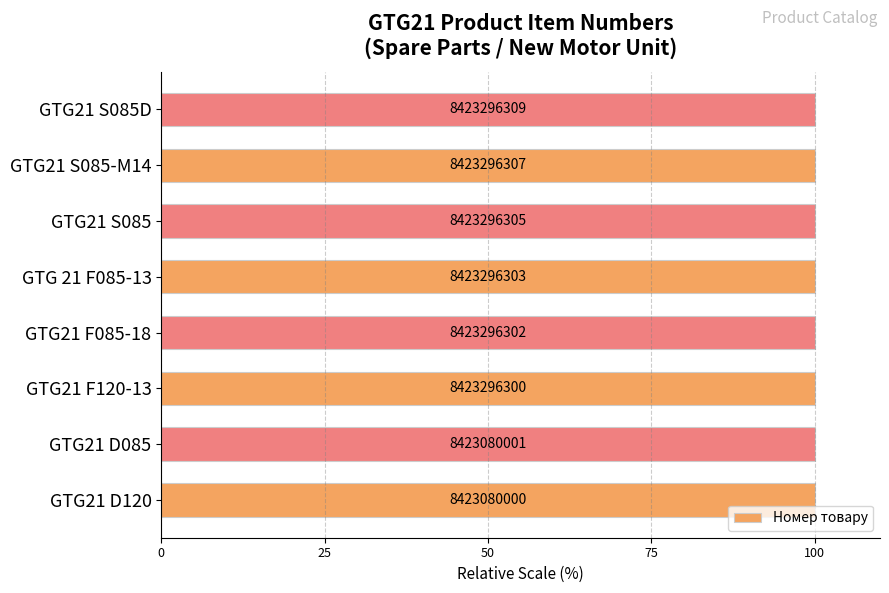

Does the chart contain stacked bars?

No